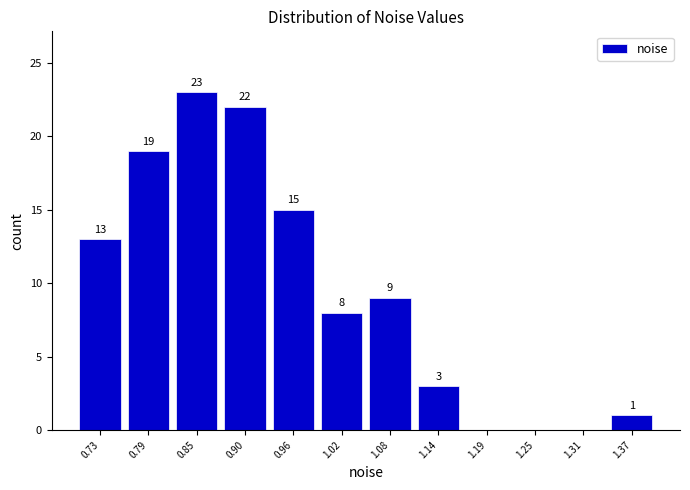

Which range on the x-axis has the tallest bar?

0.82 to 0.87